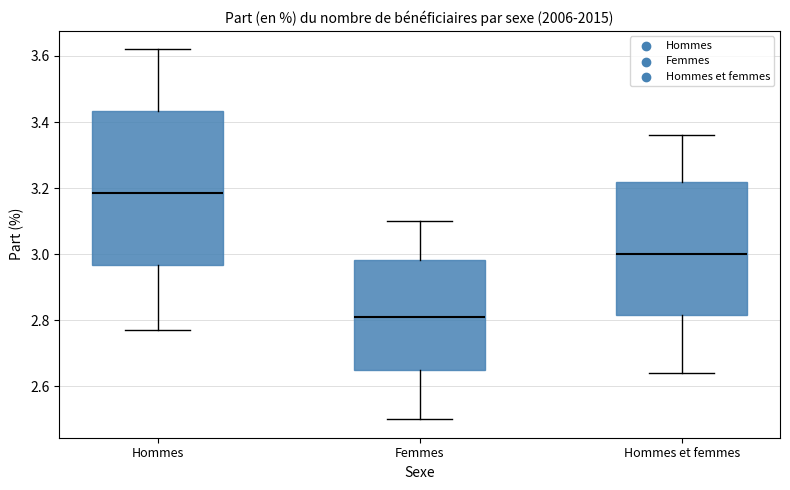

Which box's median line is the lowest?

Femmes